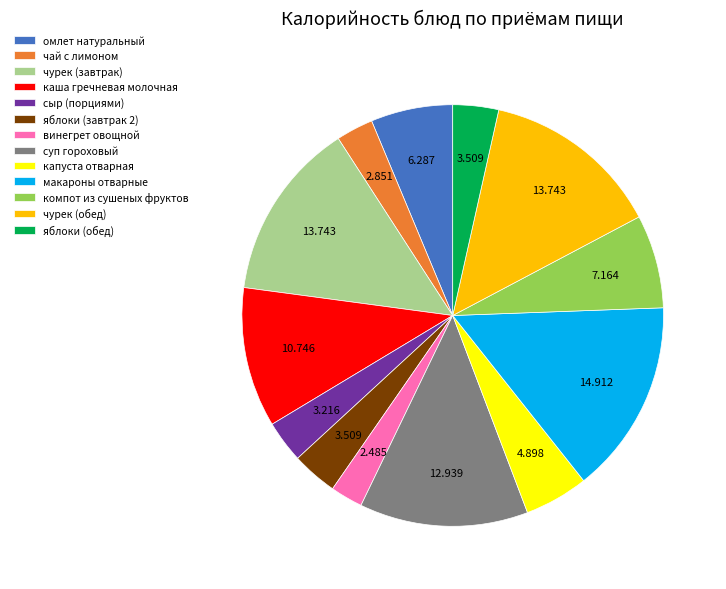

Do суп гороховый and компот из сушеных фруктов together represent more than half of the pie?

No